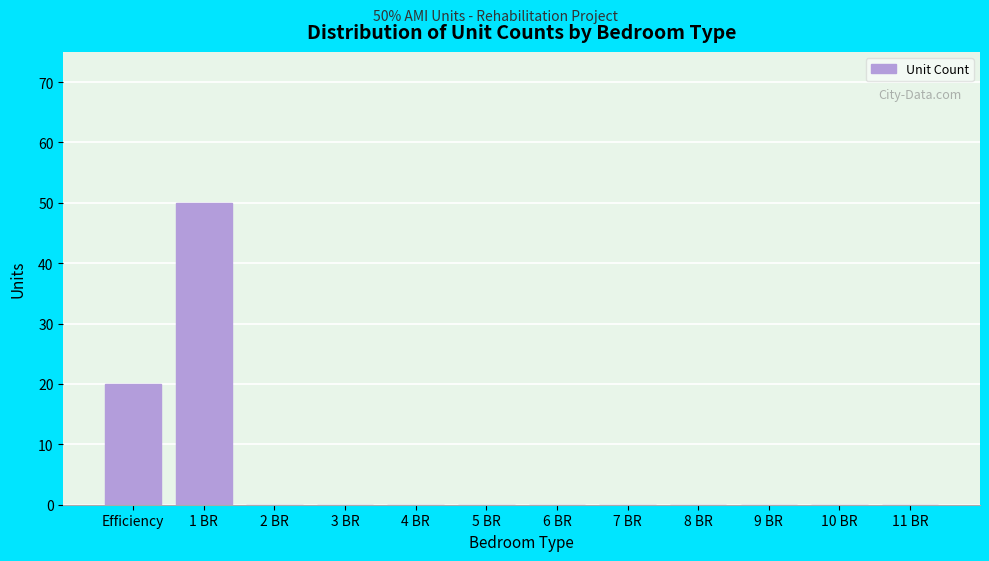

Reading left to right, extract all data points from this chart.

Efficiency=20	1 BR=50	2 BR=0	3 BR=0	4 BR=0	5 BR=0	6 BR=0	7 BR=0	8 BR=0	9 BR=0	10 BR=0	11 BR=0